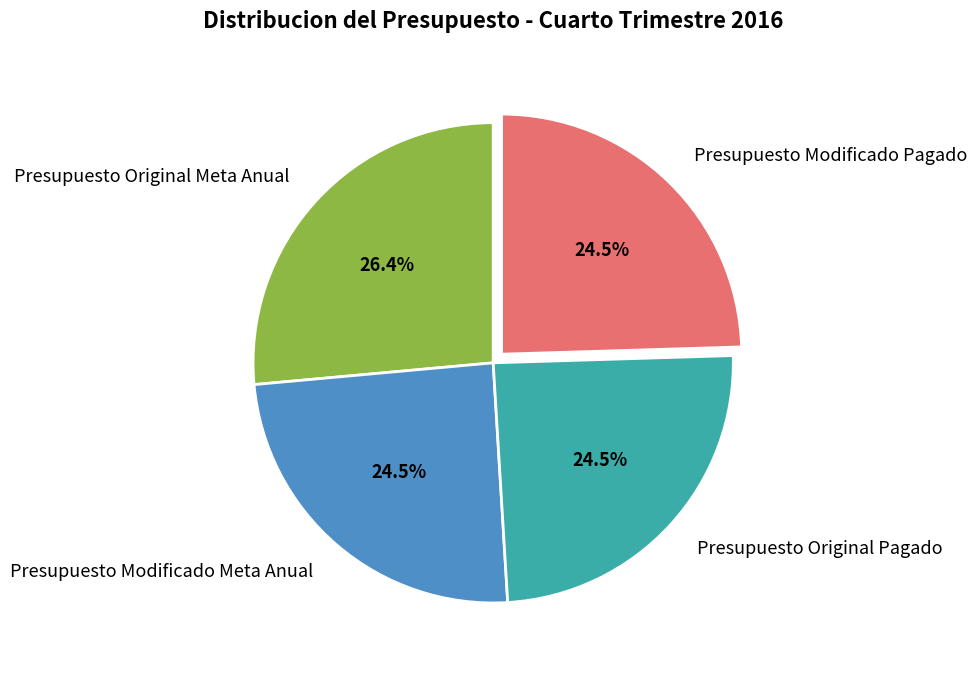

Does any single category account for the majority?

No